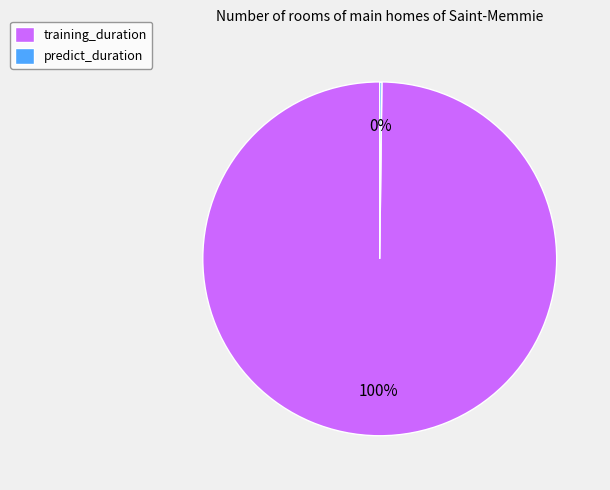

To the nearest percent, what is the average slice percentage?

50%